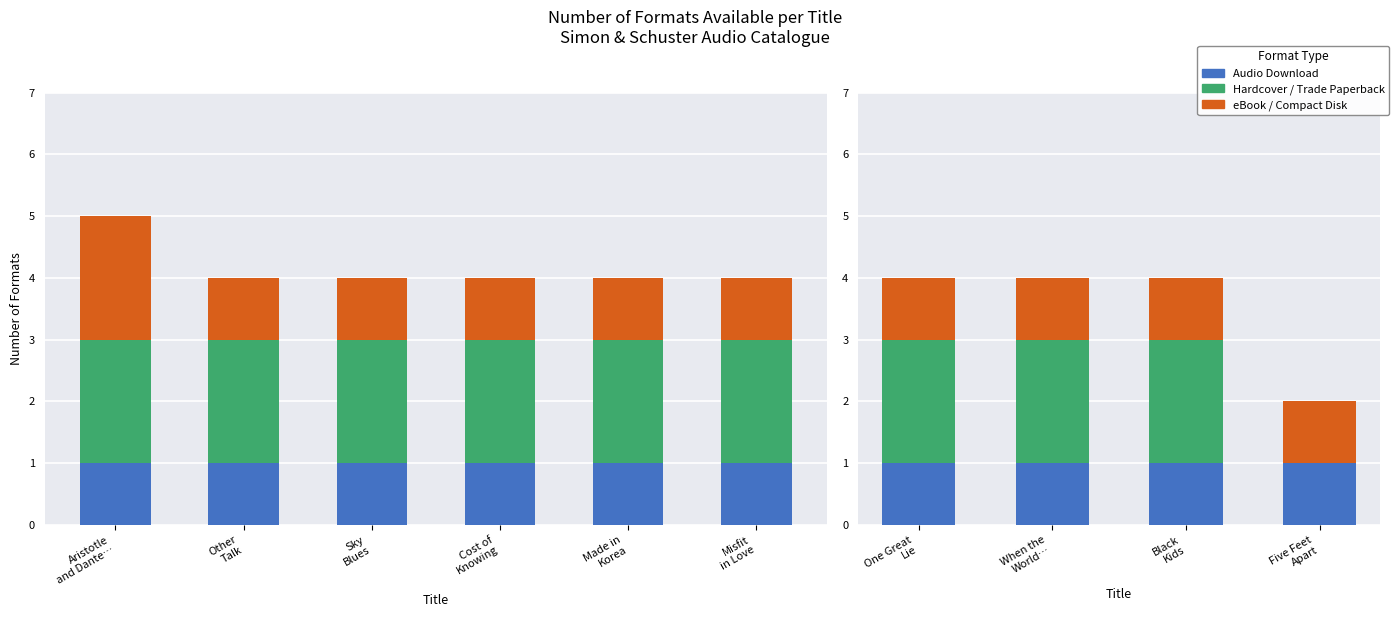

Which series has the largest range (max minus min)?

Hardcover / Trade Paperback